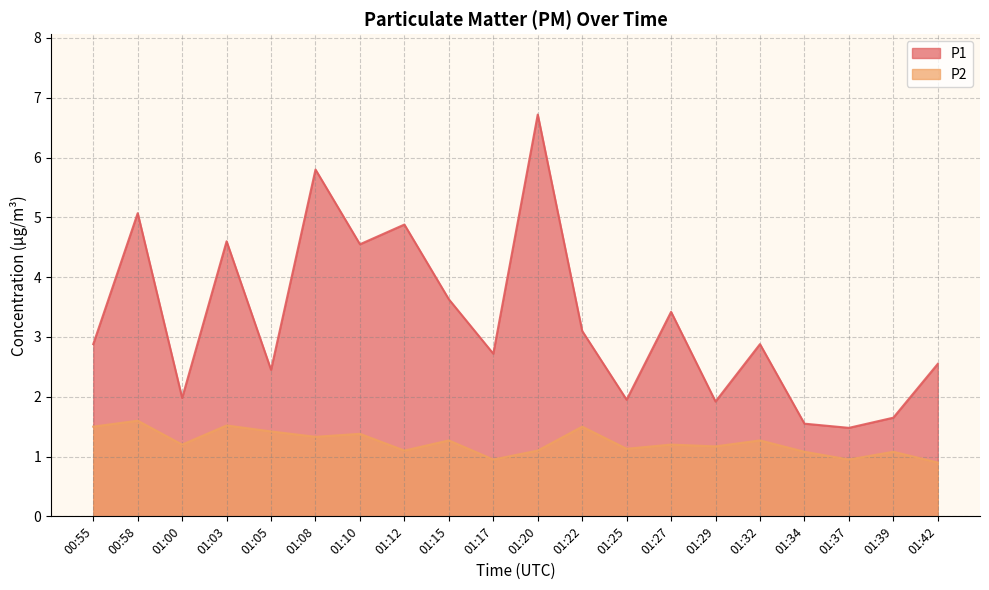

Reading left to right, what are all the values shown in this chart?

P1: 00:55=2.9	00:58=5.1	01:00=2.0	01:03=4.6	01:05=2.5	01:08=5.8	01:10=4.5	01:12=4.9	01:15=3.6	01:17=2.7	01:20=6.7	01:22=3.1	01:25=1.9	01:27=3.4	01:29=1.9	01:32=2.9	01:34=1.6	01:37=1.5	01:39=1.6	01:42=2.5
P2: 00:55=1.5	00:58=1.6	01:00=1.2	01:03=1.5	01:05=1.4	01:08=1.3	01:10=1.4	01:12=1.1	01:15=1.3	01:17=0.9	01:20=1.1	01:22=1.5	01:25=1.1	01:27=1.2	01:29=1.2	01:32=1.3	01:34=1.1	01:37=0.9	01:39=1.1	01:42=0.9